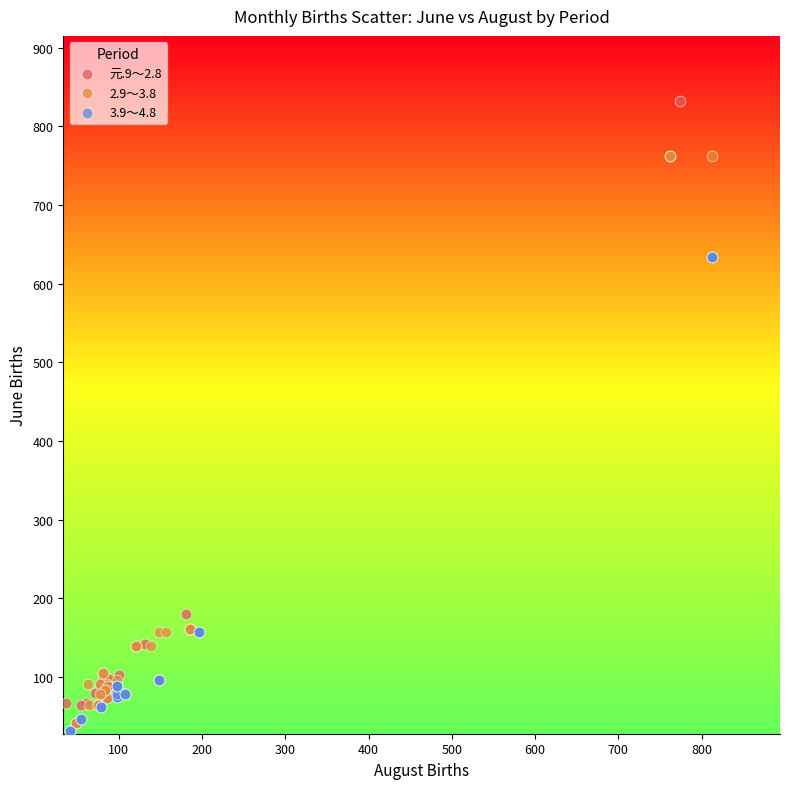

Which series contains the highest Y value?

元.9～2.8